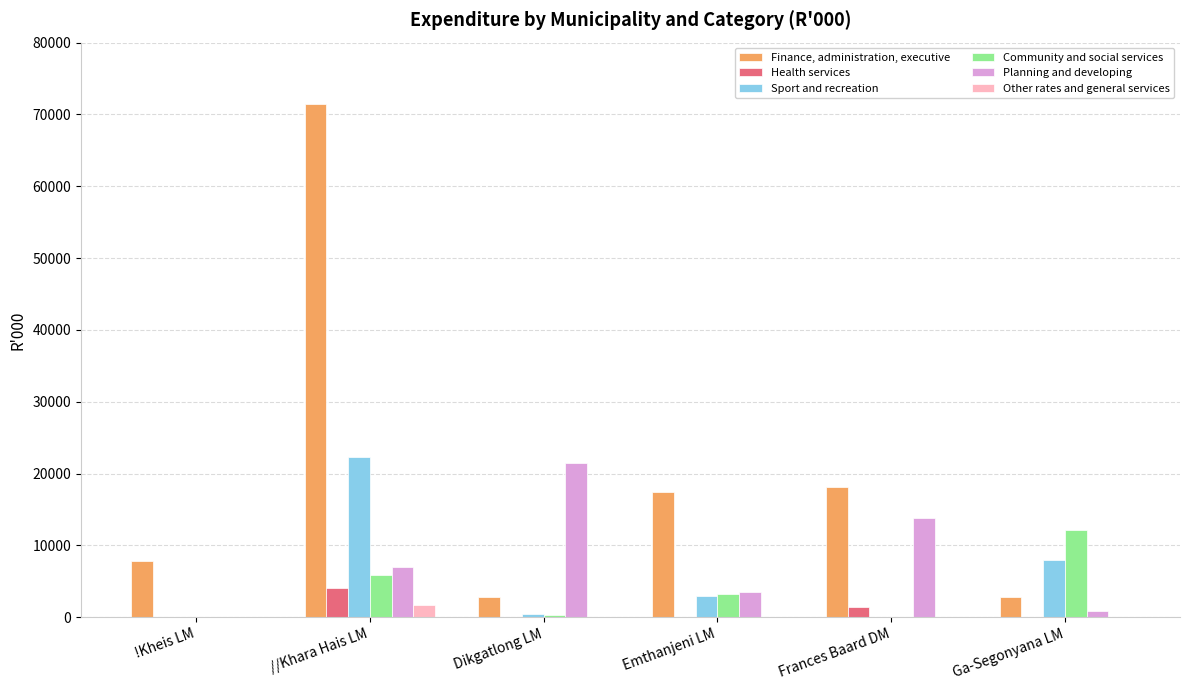

Are the bars grouped side by side (vs. stacked)?

Yes